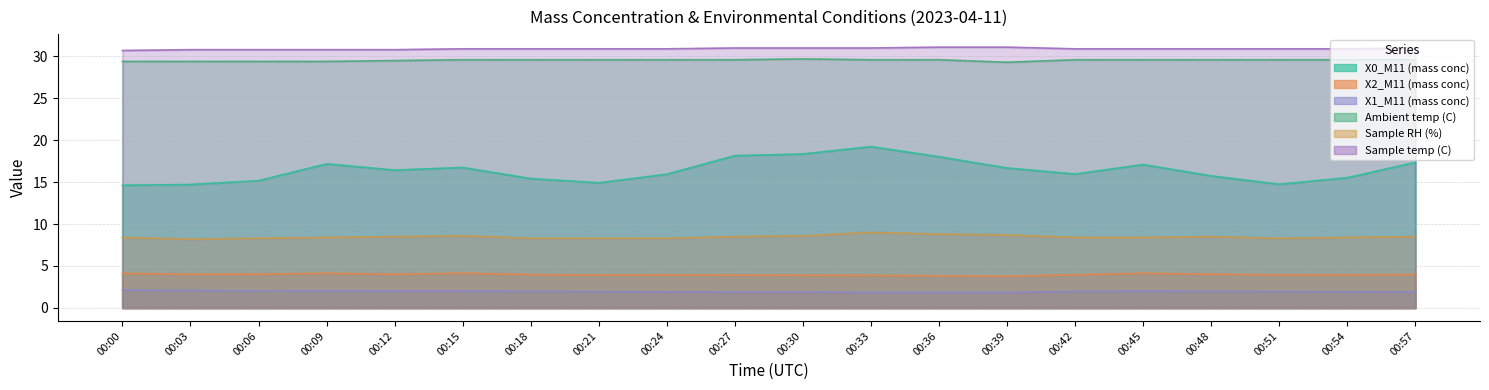

The value of Sample temp (C) at 00:18 is 30.9. True or false?

True